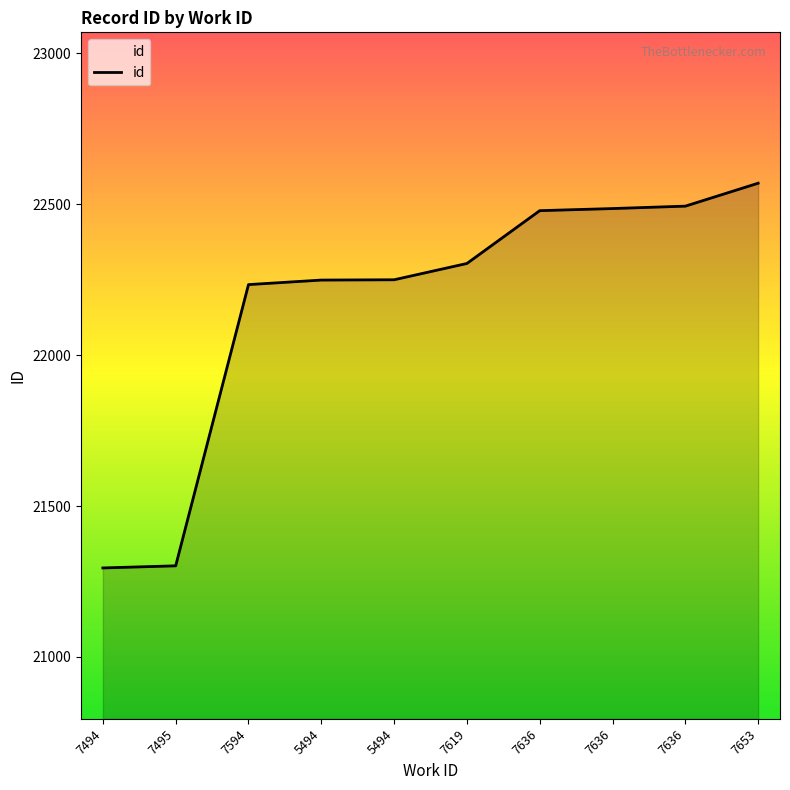

Which has a higher value, 7619 or 7594?

7619